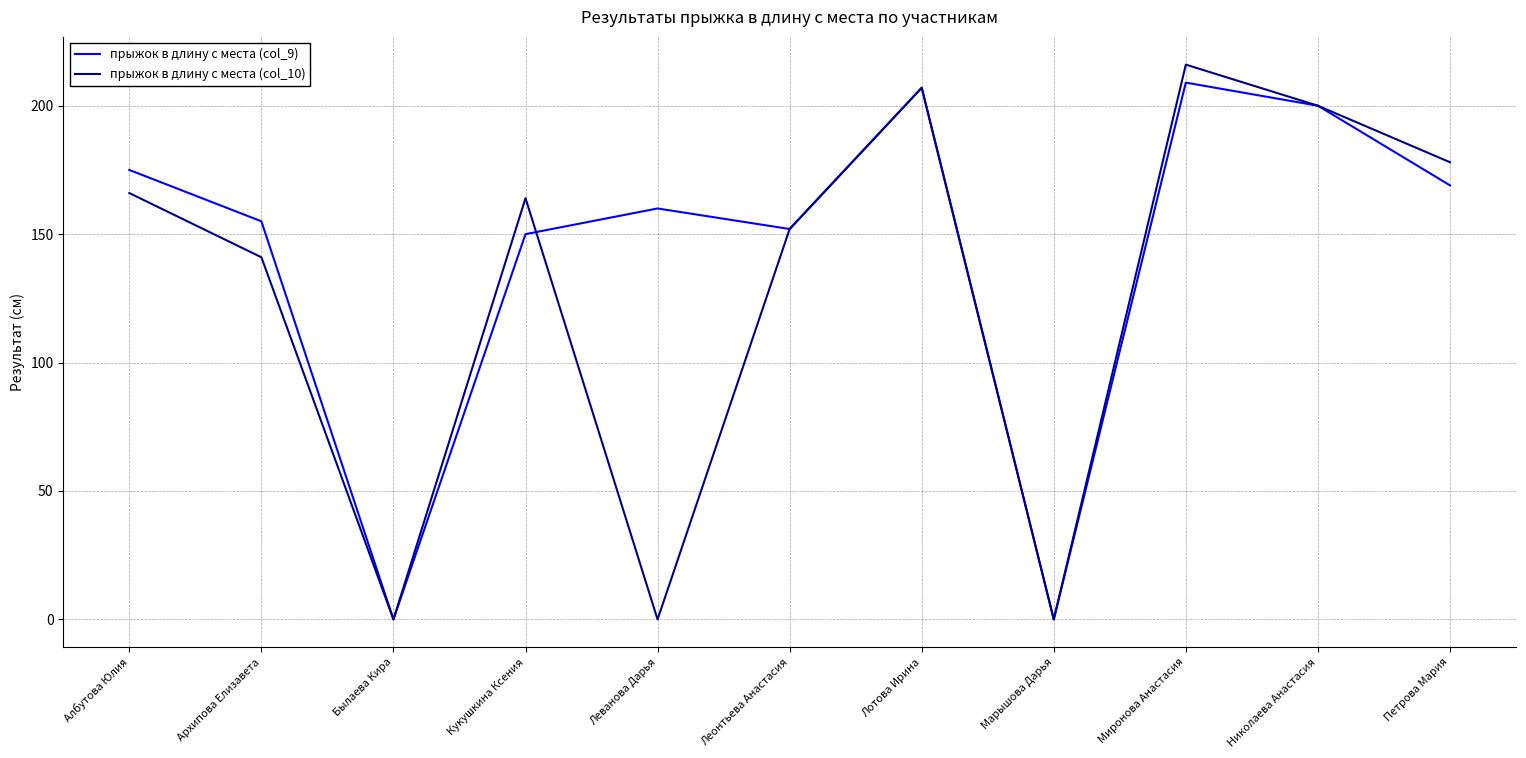

Which category has the highest value in the прыжок в длину с места (col_10) series?

Миронова Анастасия